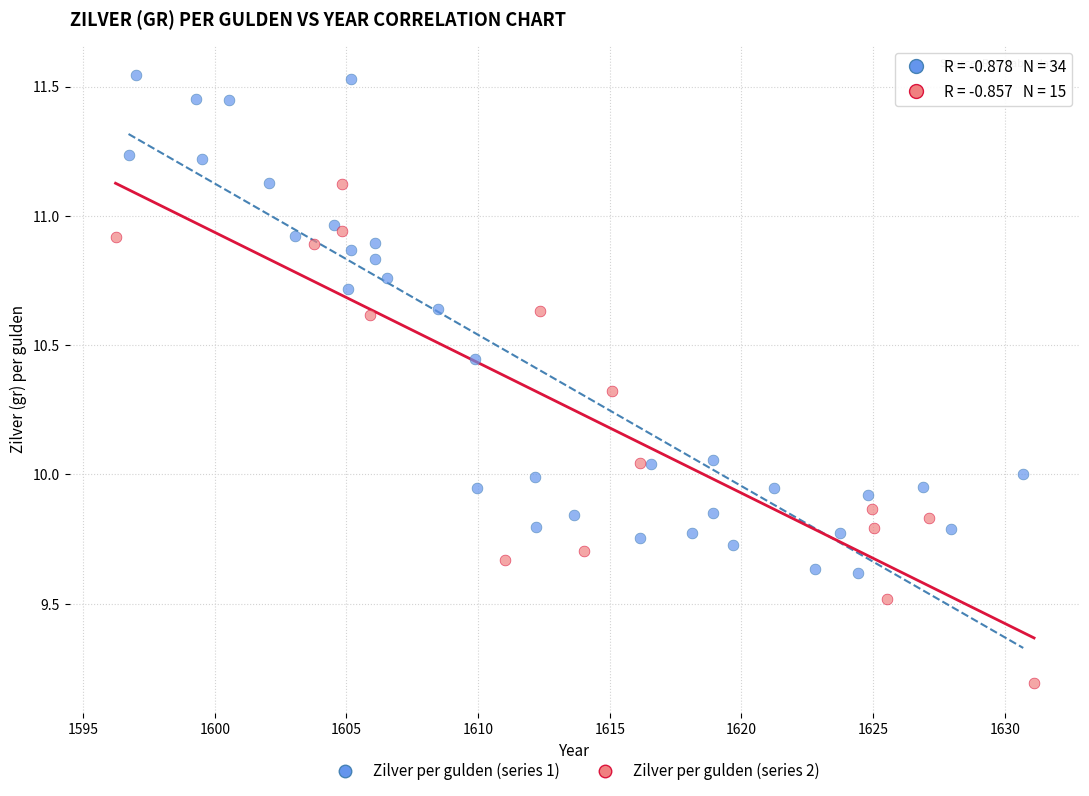

Which series reaches the maximum Y coordinate?

Zilver per gulden (series 1)